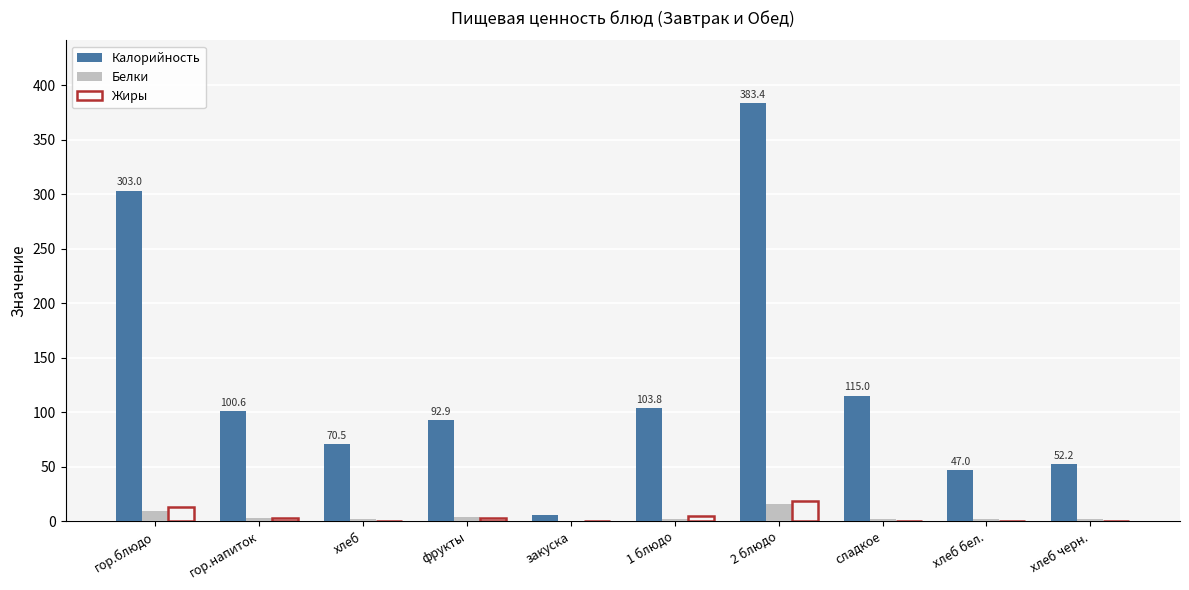

How many data points does each series have?

10